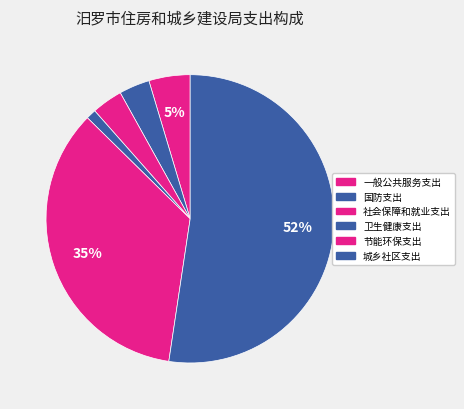

The 一般公共服务支出 slice represents 15% of the pie. True or false?

False